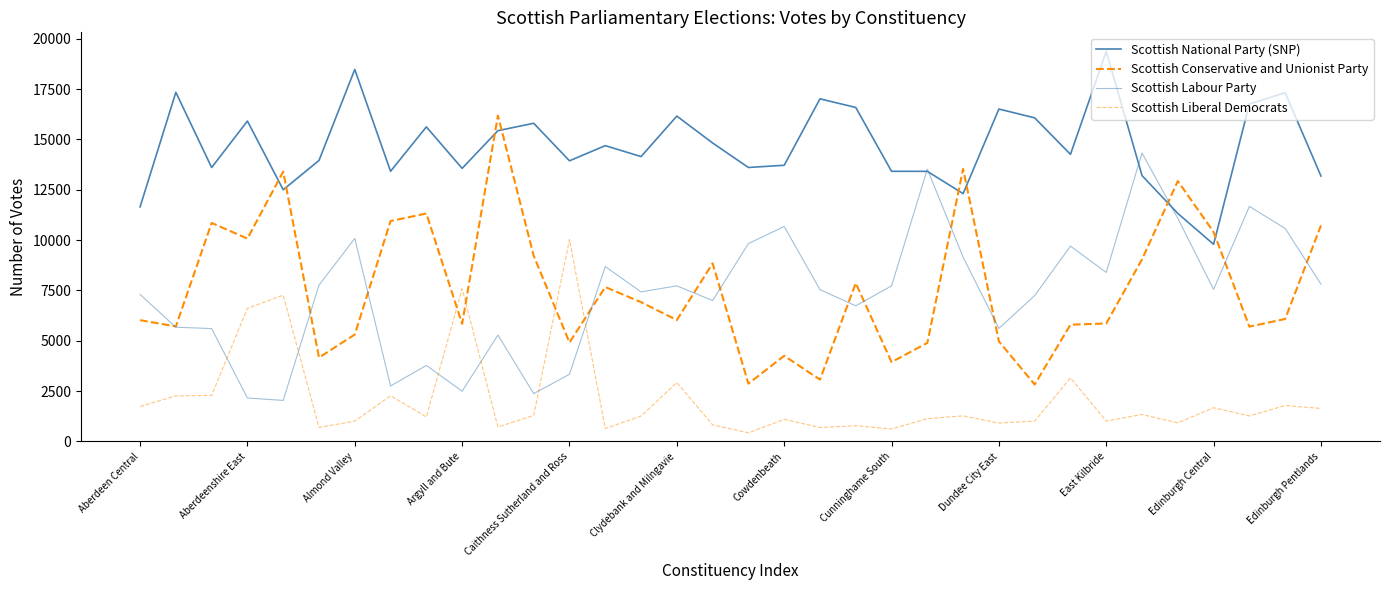

Is this an area chart (filled region under the line)?

No